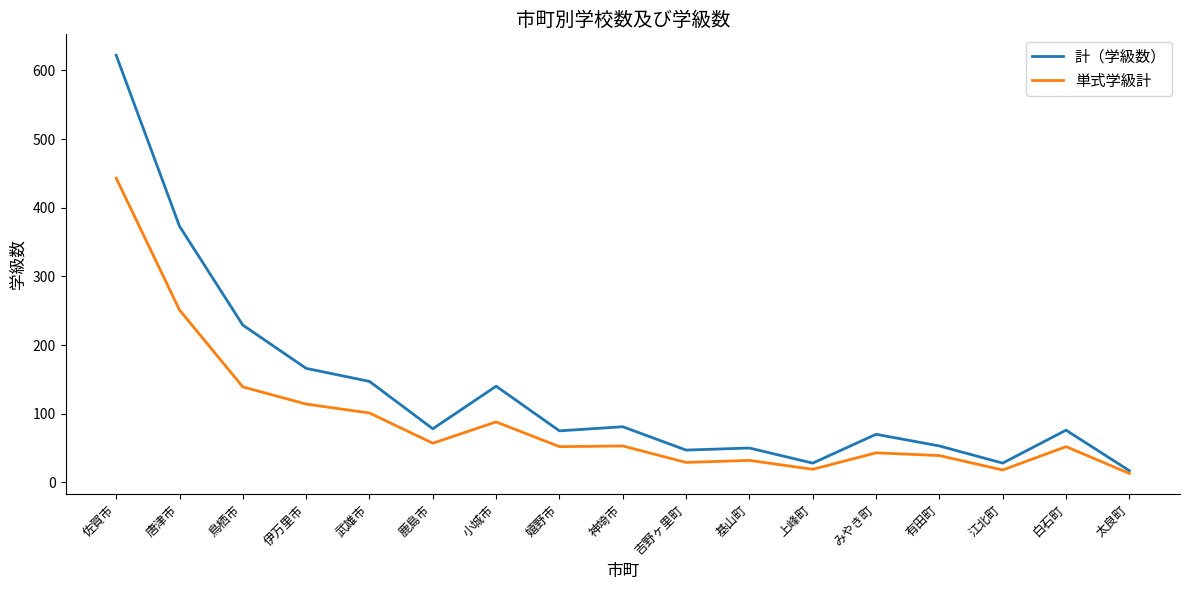

What is the highest value of the 計（学級数） series?

622